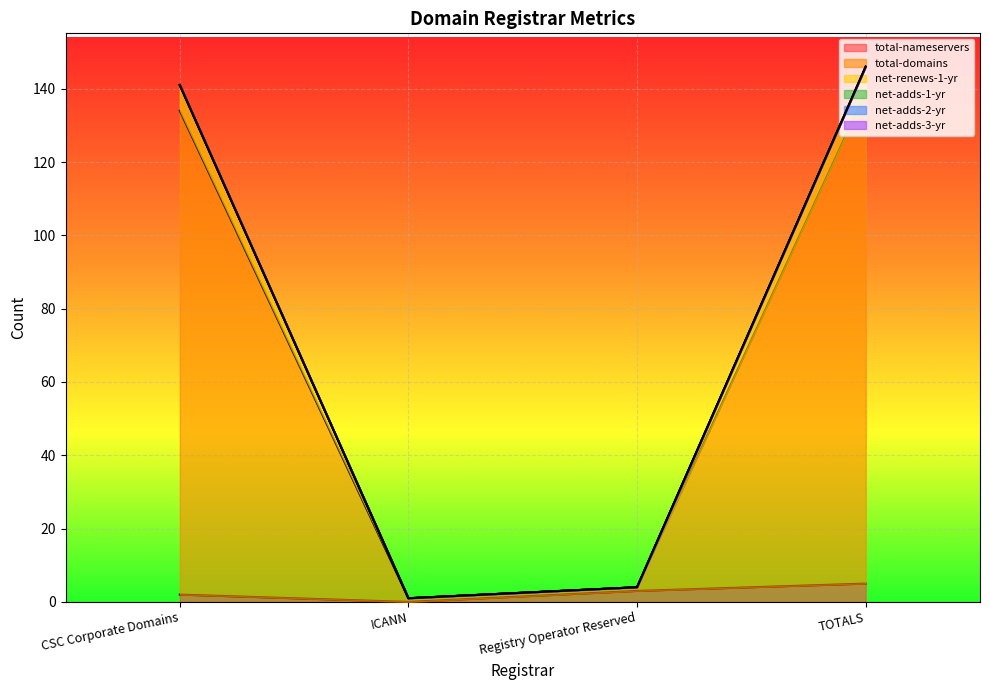

At which category does net-renews-1-yr reach its first local valley?

ICANN